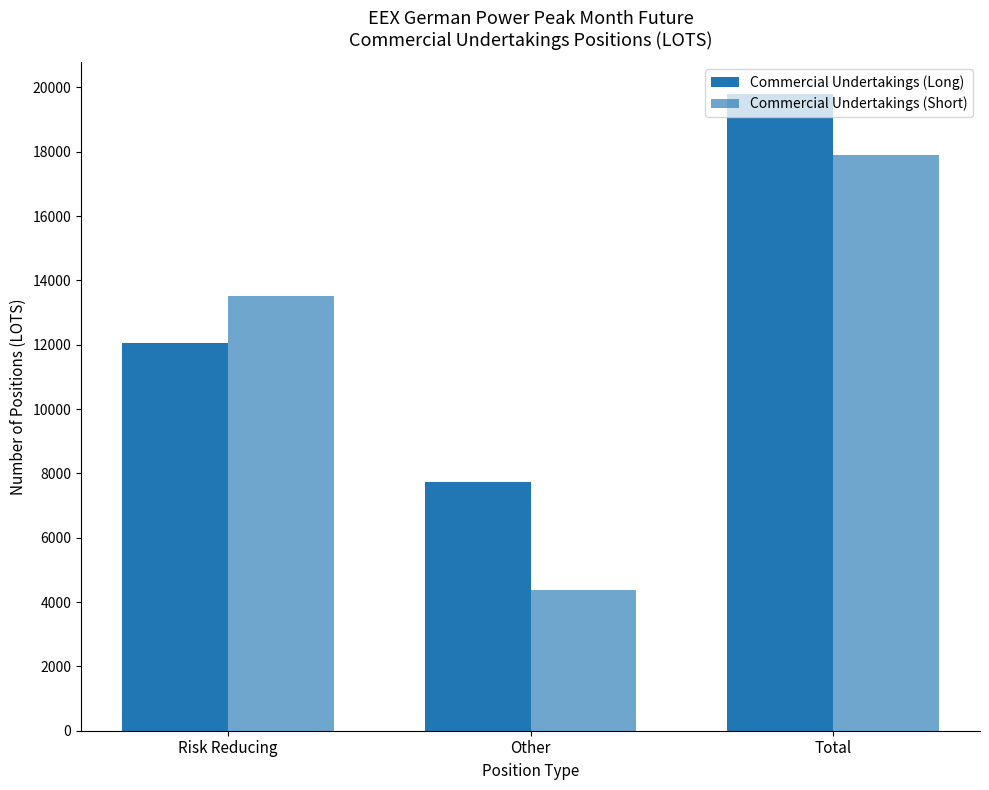

Rank the categories by Commercial Undertakings (Short) value from highest to lowest.

Total, Risk Reducing, Other